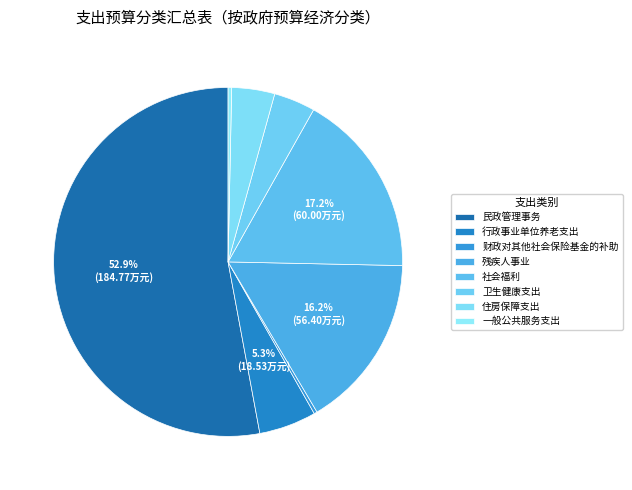

Count the number of slices in the pie.

8